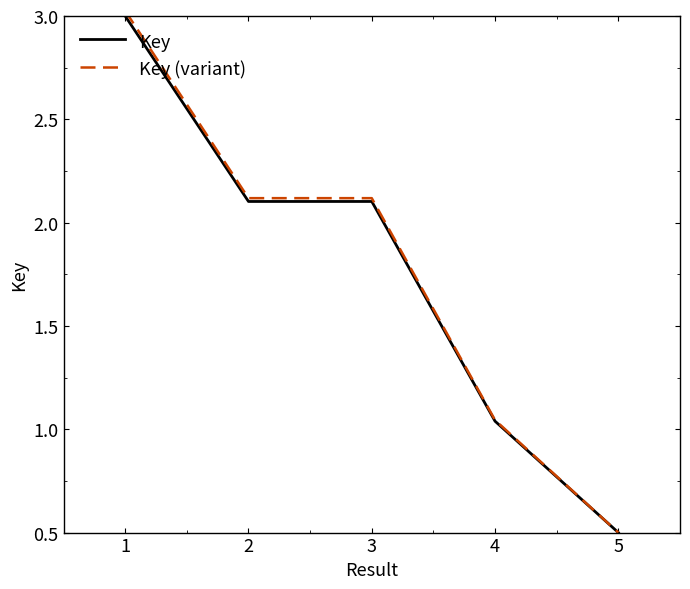

What is the difference between the maximum and second lowest values in the Key (variant) series?

2.0